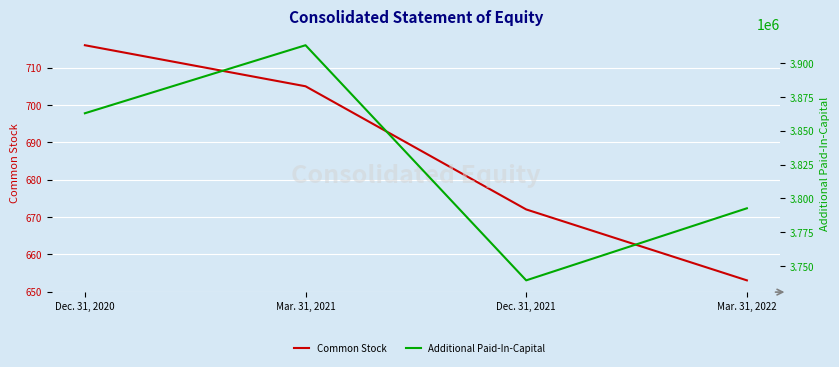

Reading left to right, transcribe all the data shown in this chart.

Common Stock: 716	705	672	653
Additional Paid-In-Capital: 3862949	3913258	3739409	3792689